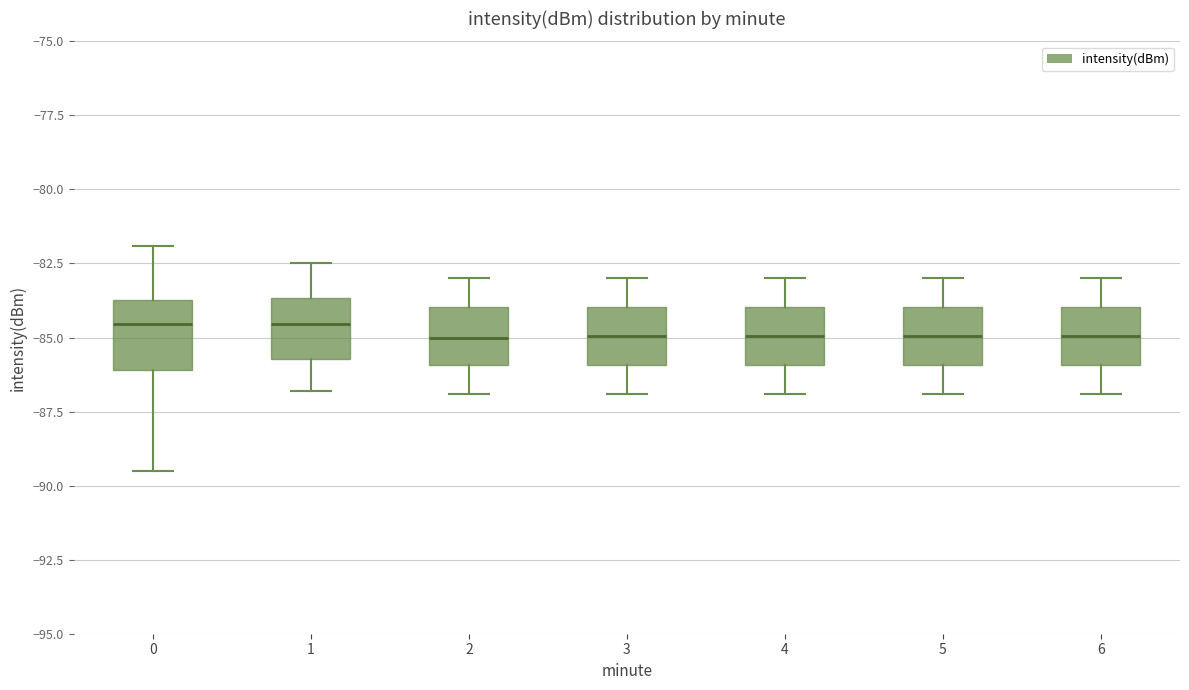

Where is the upper edge of the box at x = 1 on the y-axis? The values are not printed on the chart, so give them approximately, as read against the axis.

-83.5